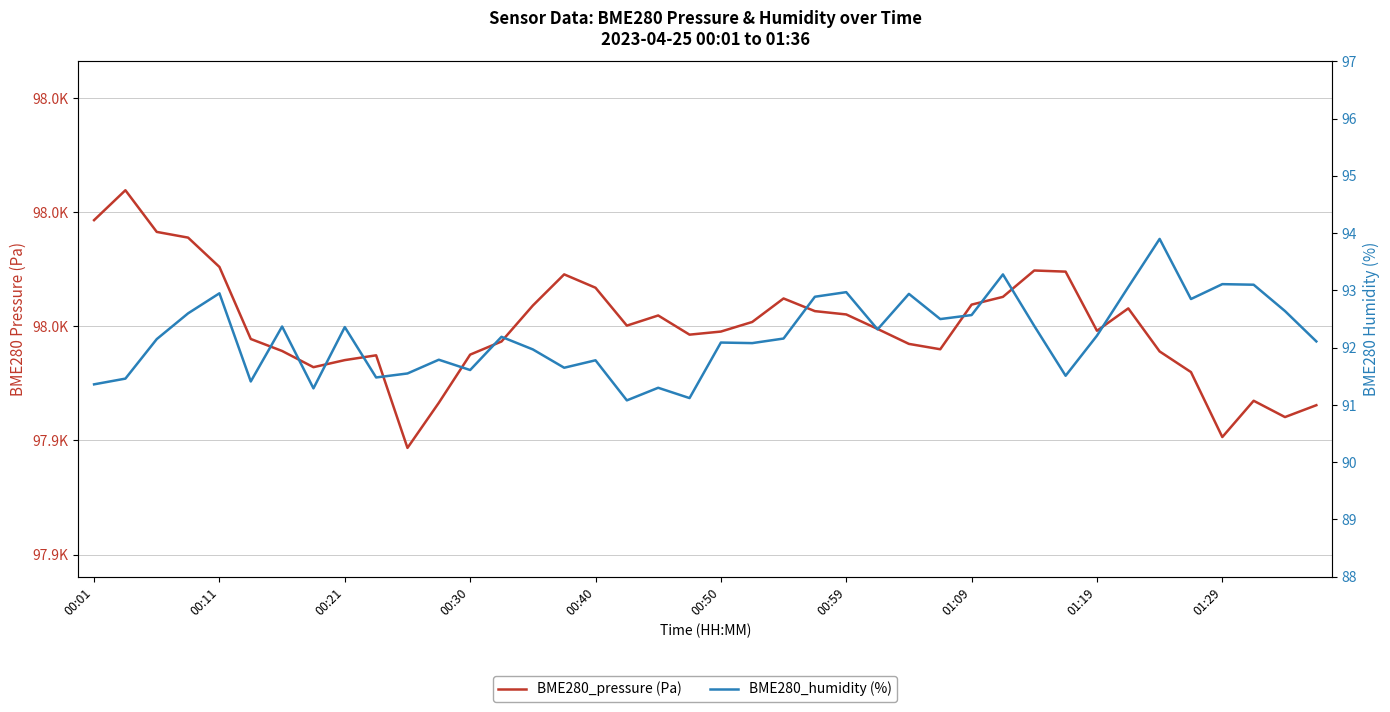

What is the sum of all BME280_pressure (Pa) values?

3917998.0